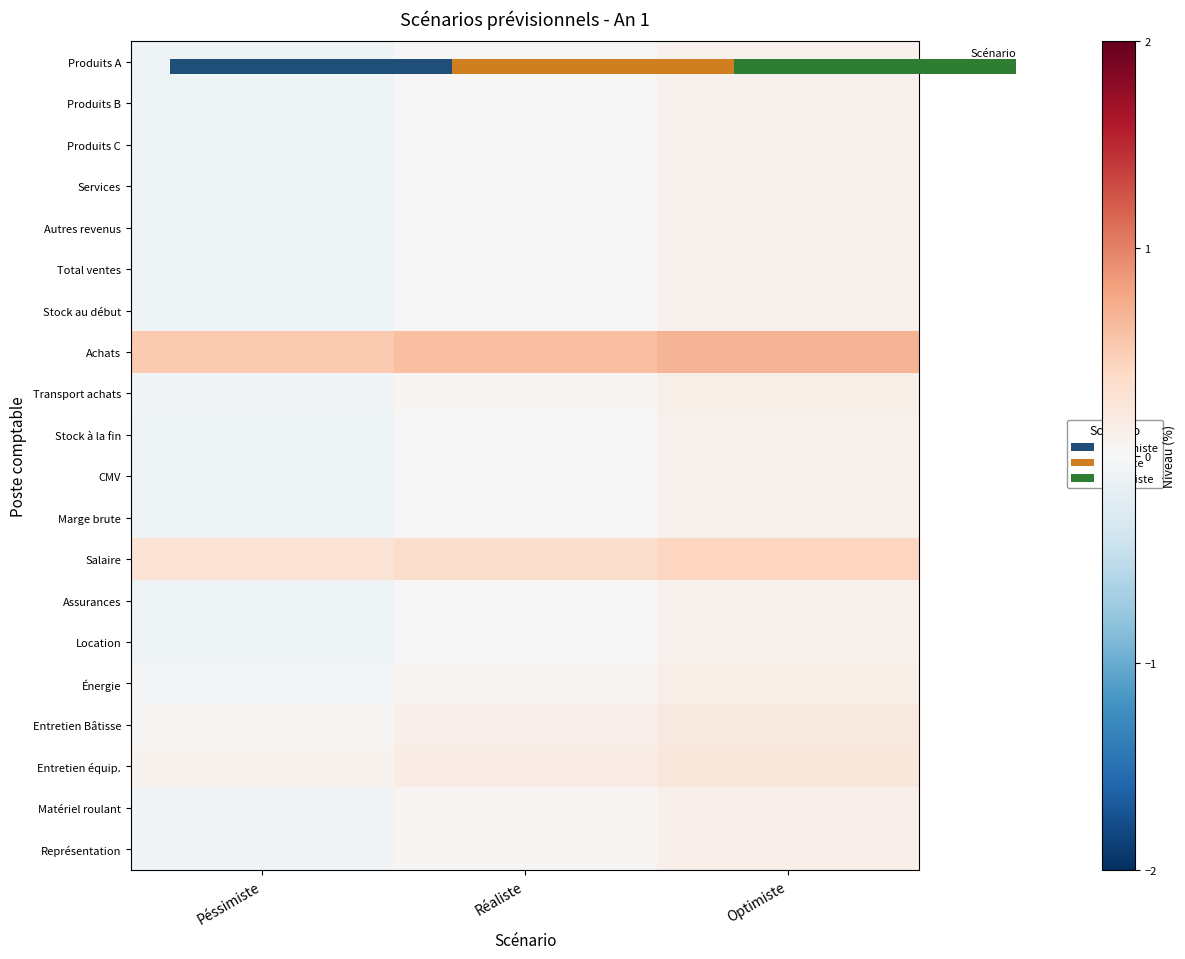

True or false: Transport achats has a value of -0.0 at Péssimiste.

False